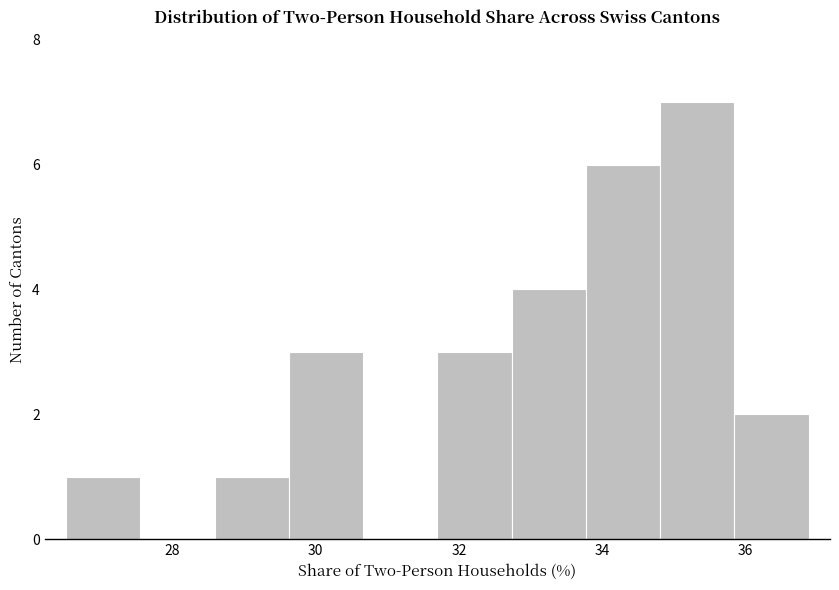

Reading left to right, transcribe this chart: for each bar, give the range it covers on the x-axis and its height. Neither the bar edges nor the heights are printed on the chart, so give them approximately, as read against the axes.

26.6 to 27.6: 1
27.6 to 28.6: 0
28.6 to 29.6: 1
29.6 to 30.6: 3
30.6 to 31.6: 0
31.6 to 32.8: 3
32.8 to 33.8: 4
33.8 to 34.8: 6
34.8 to 35.8: 7
35.8 to 36.8: 2